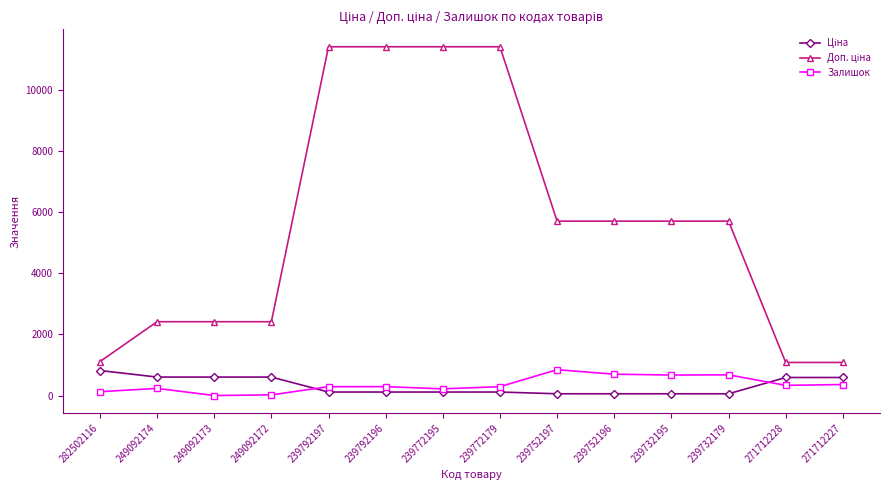

Count the number of data series in this chart.

3